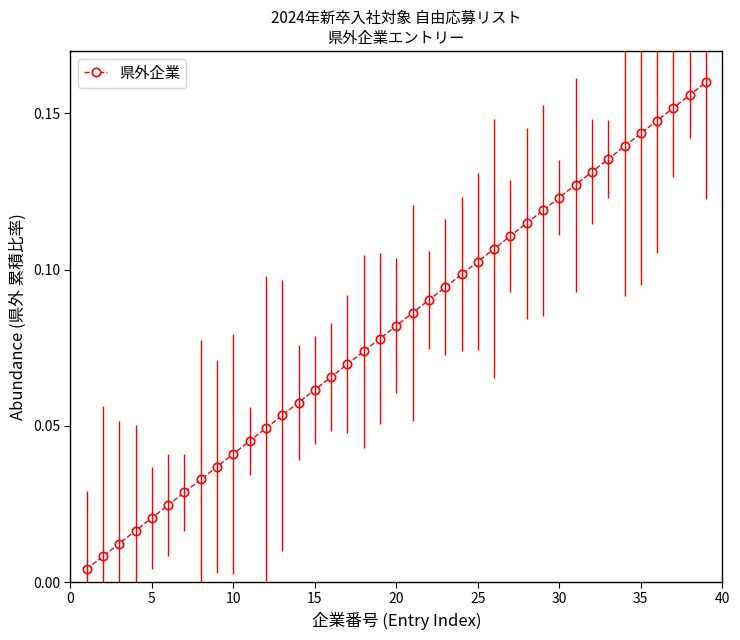

What is the sum of all values?

3.2